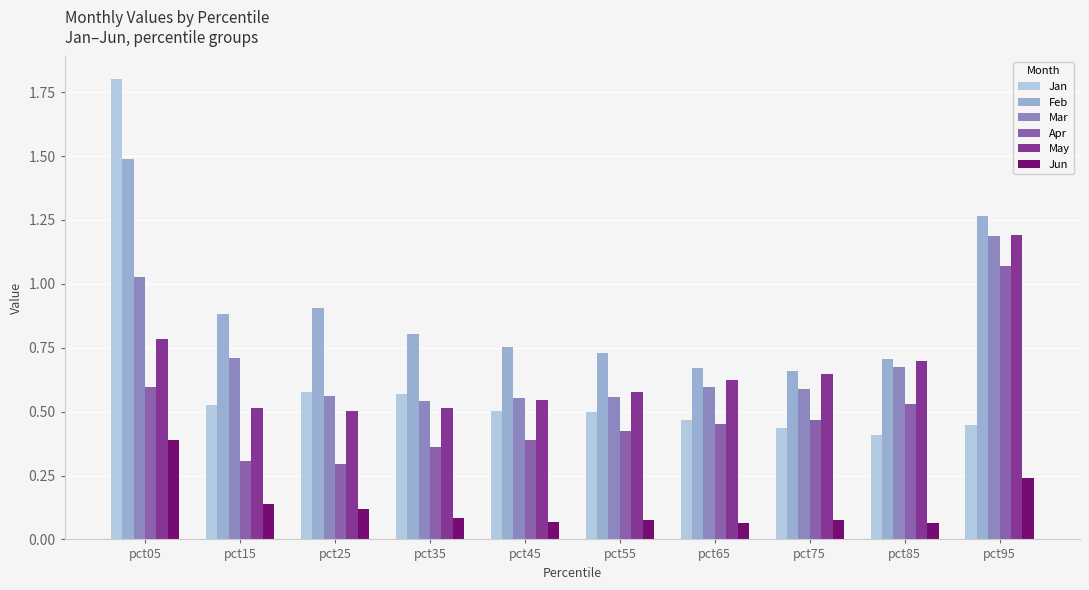

Rank the series at pct35 from highest to lowest value.

Feb, Jan, Mar, May, Apr, Jun